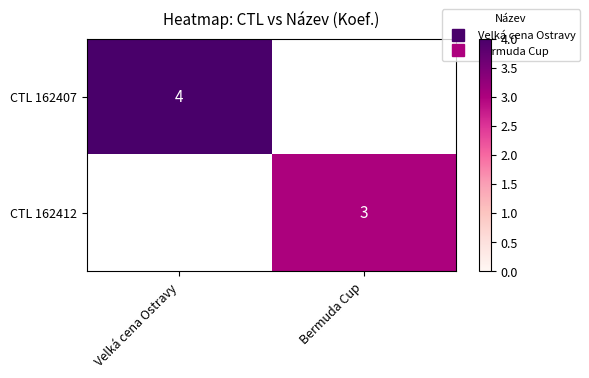

True or false: CTL 162407 has a value of 2.5 at Velká cena Ostravy.

False